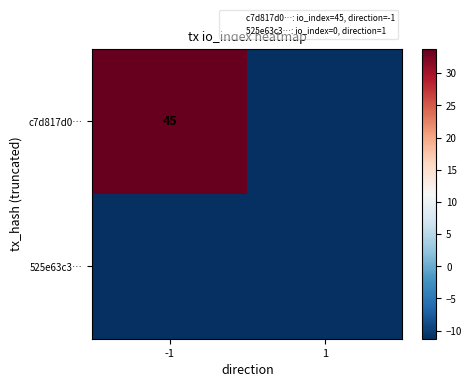

What is the sum of all 525e63c3… values?

-22.5